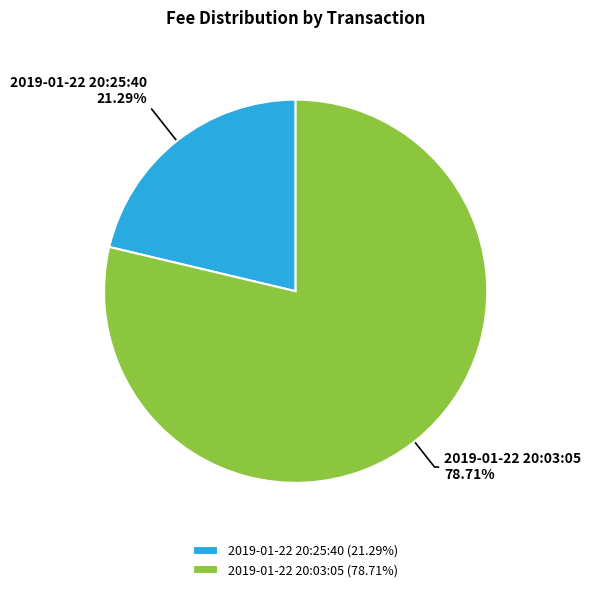

How many segments does this pie chart have?

2